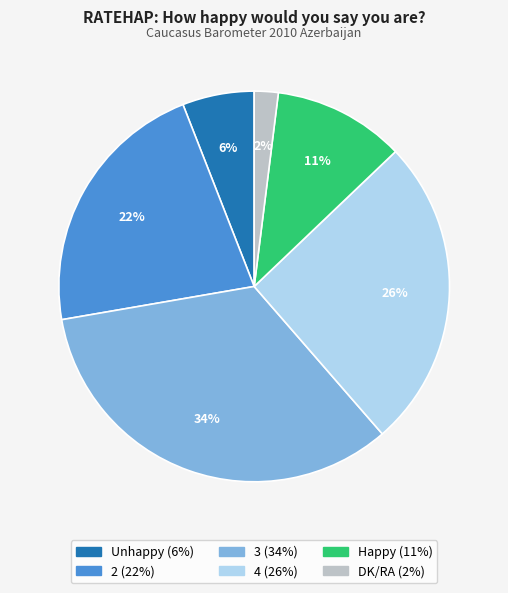

Is the sum of Unhappy and DK/RA greater than half?

No